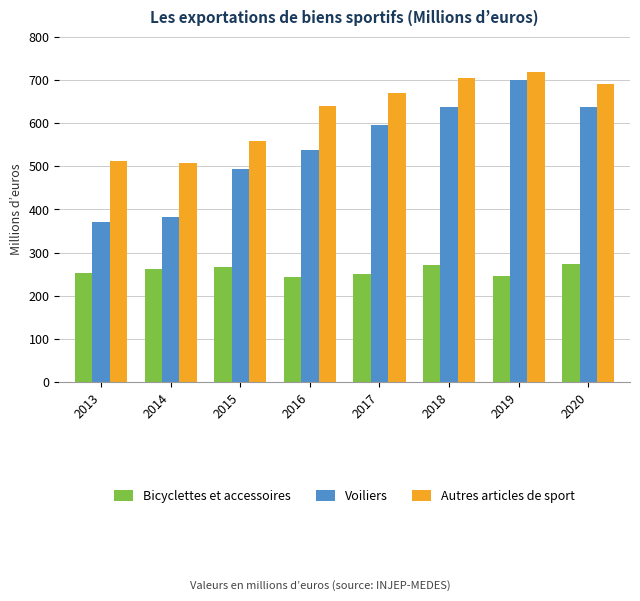

Read the Autres articles de sport value at 2016.

638.9